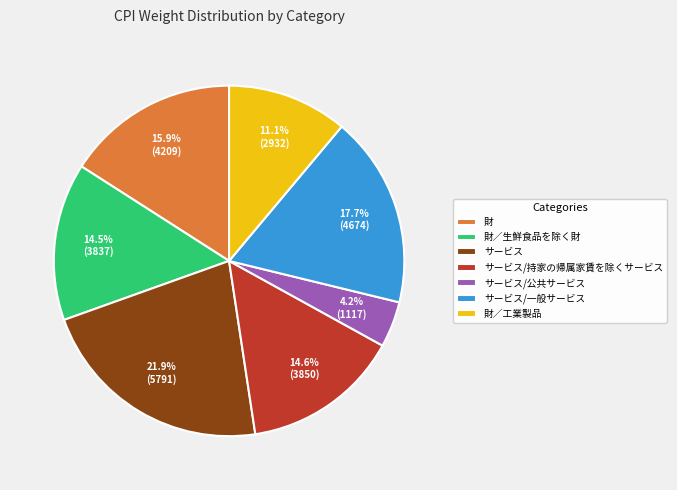

How many segments does this pie chart have?

7